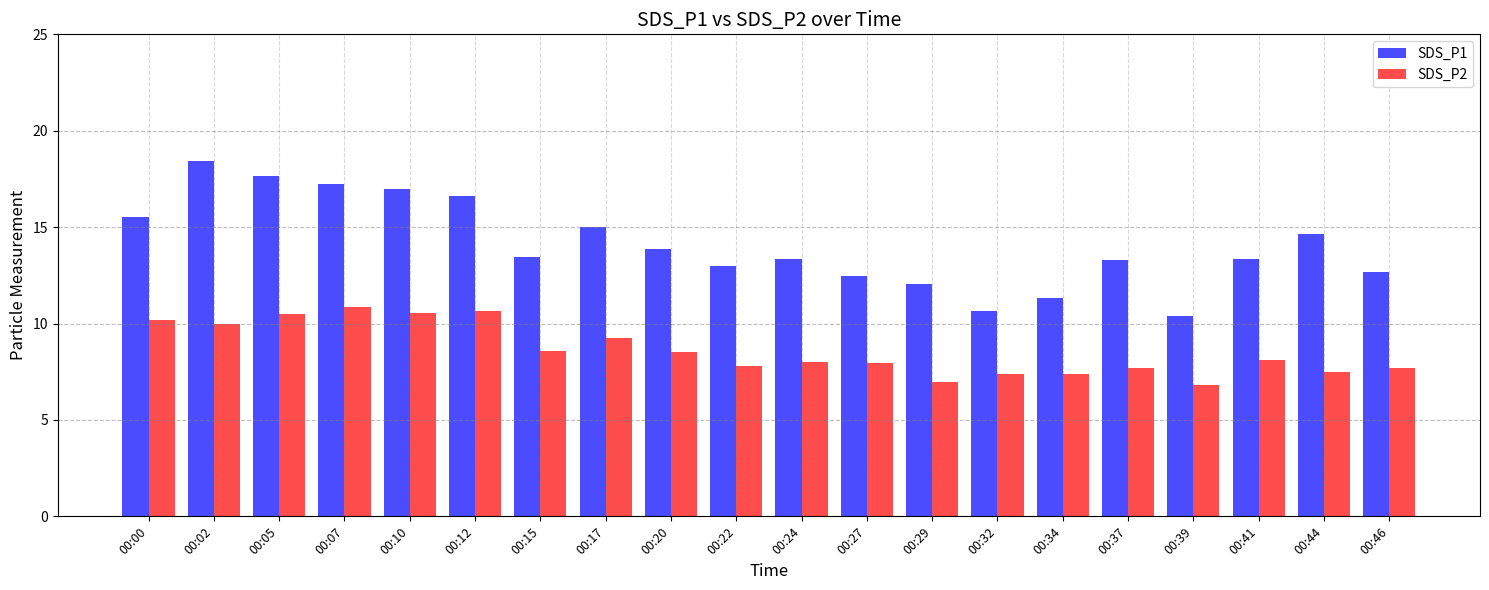

What is the difference between the second highest and minimum values in the SDS_P1 series?

7.3